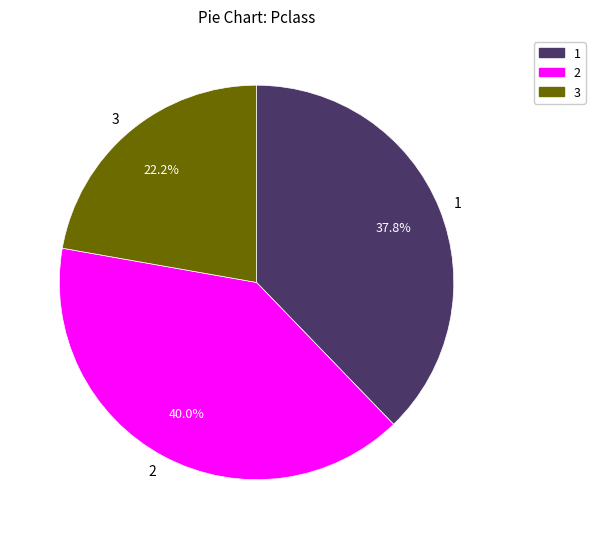

Is there any slice that represents more than half of the pie?

No